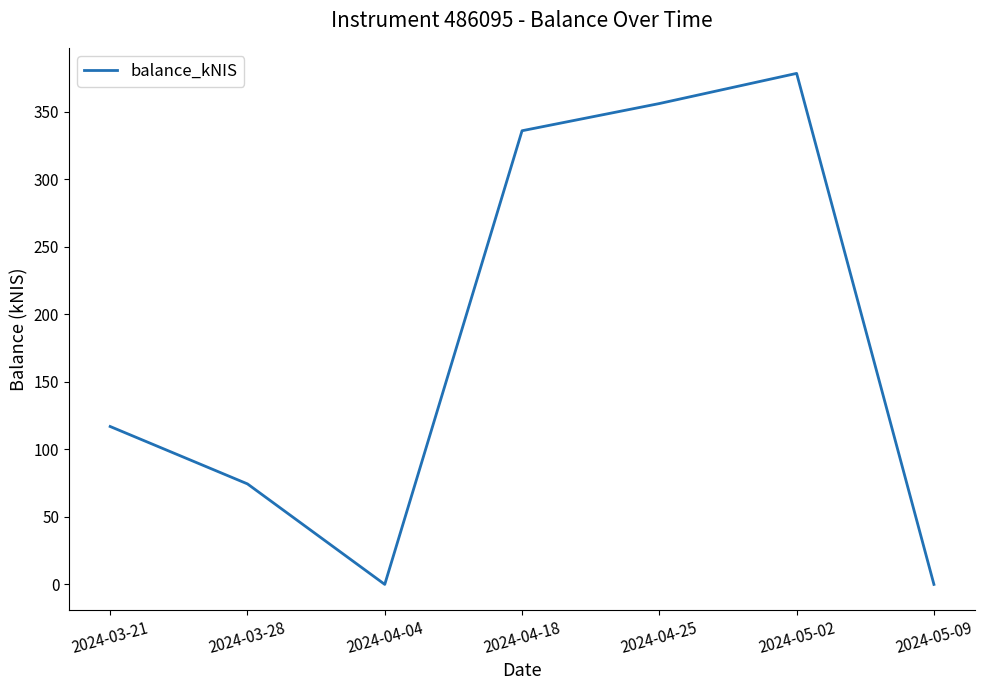

True or false: there are more than 0 points higher than both neighbors.

True